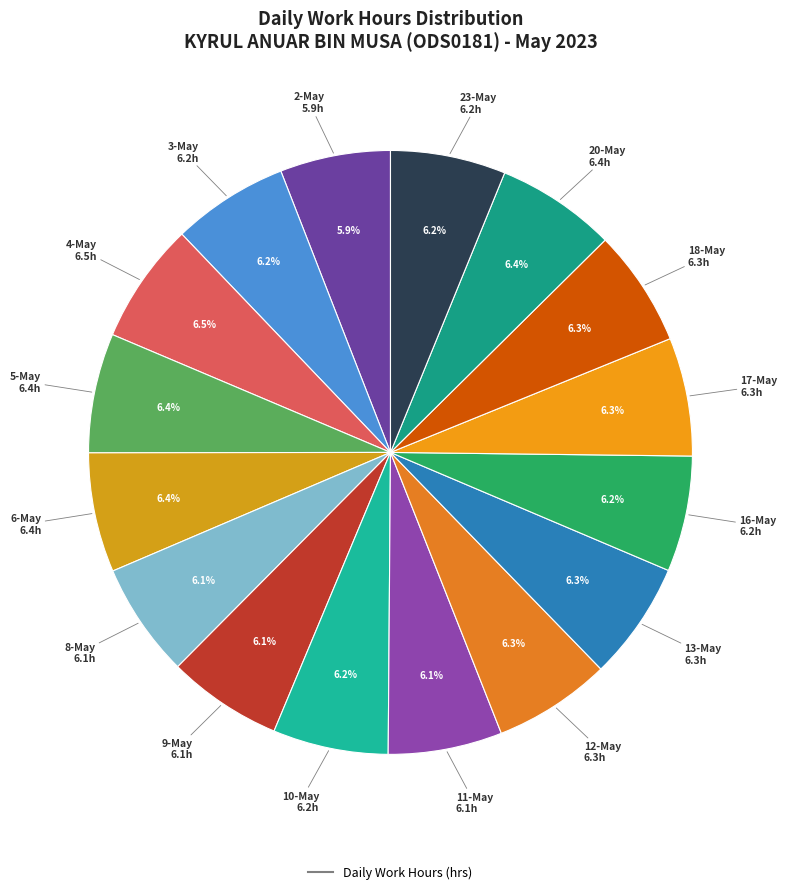

Count the number of slices in the pie.

16